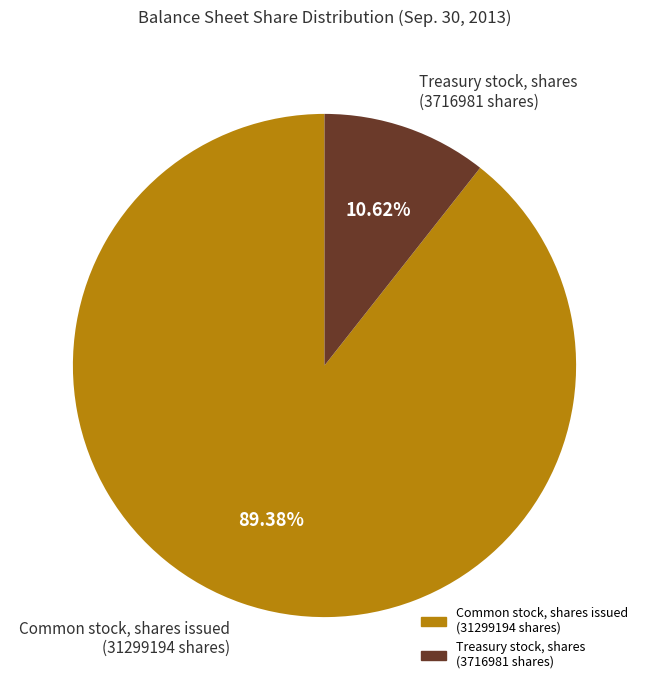

True or false: Treasury stock, shares accounts for 5% of the total.

False